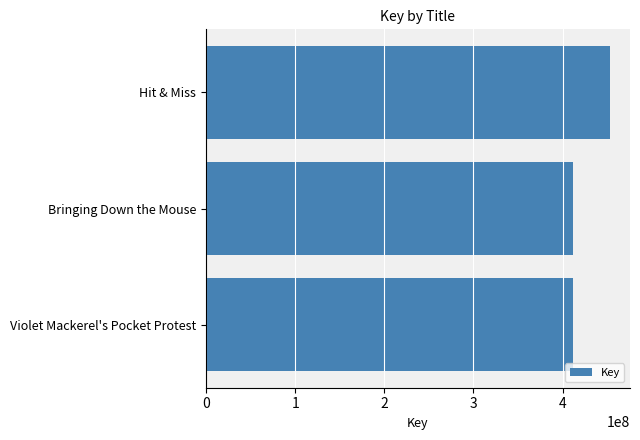

What is the maximum value shown in the chart?

452872918